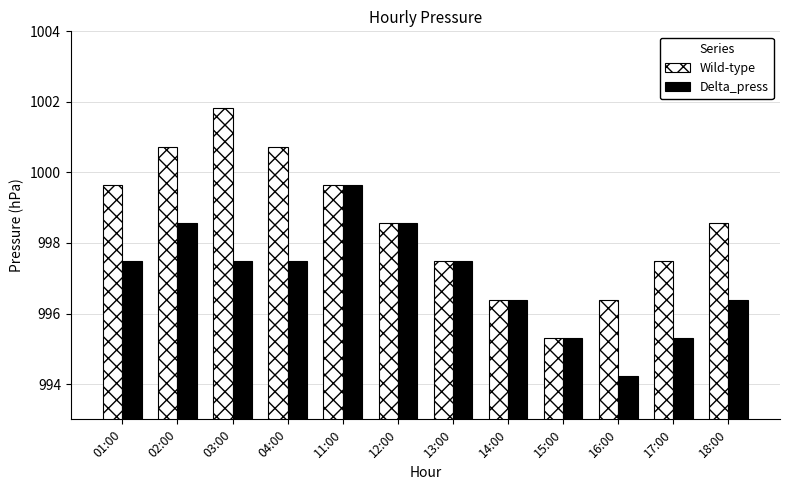

What is the spread (max minus min) of values at 17:00?

2.2